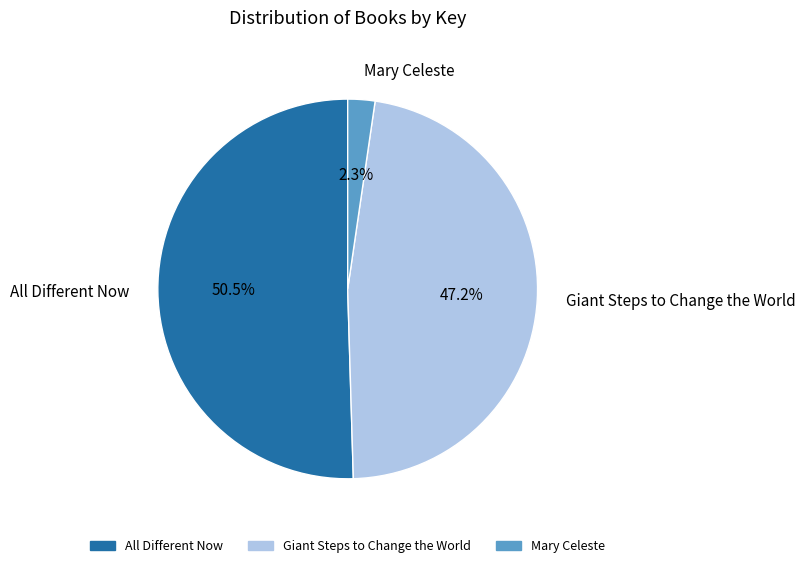

How many segments does this pie chart have?

3